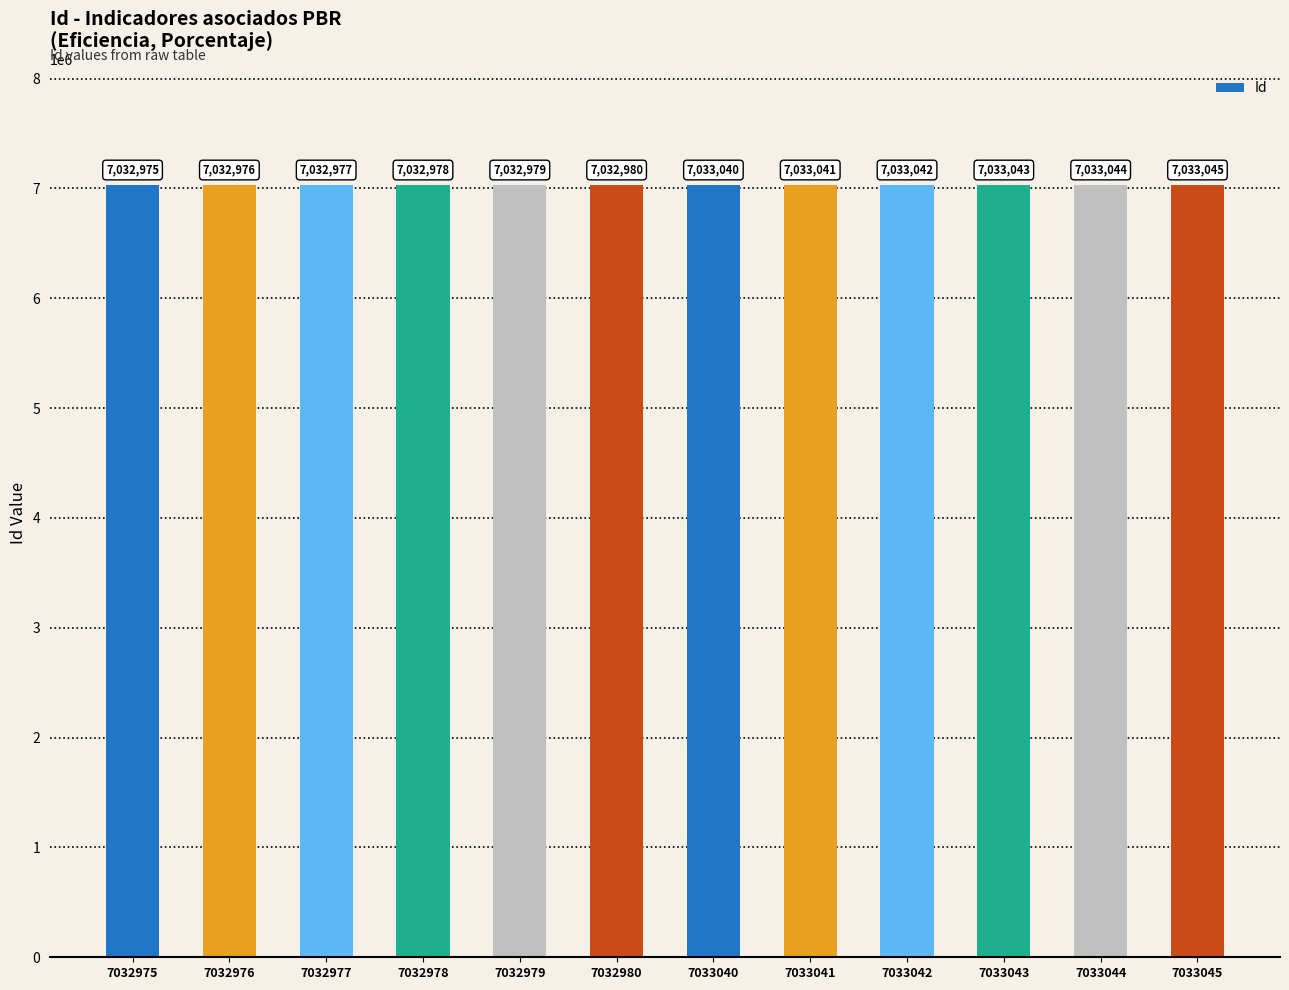

What is the greatest value displayed?

7033045